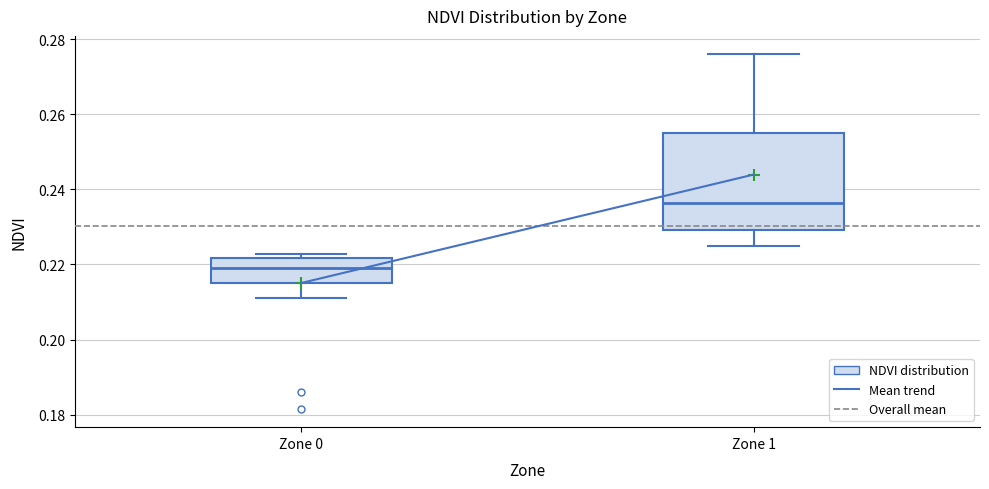

Comparing the boxes themselves (not the whiskers), which one is the tallest?

Zone 1